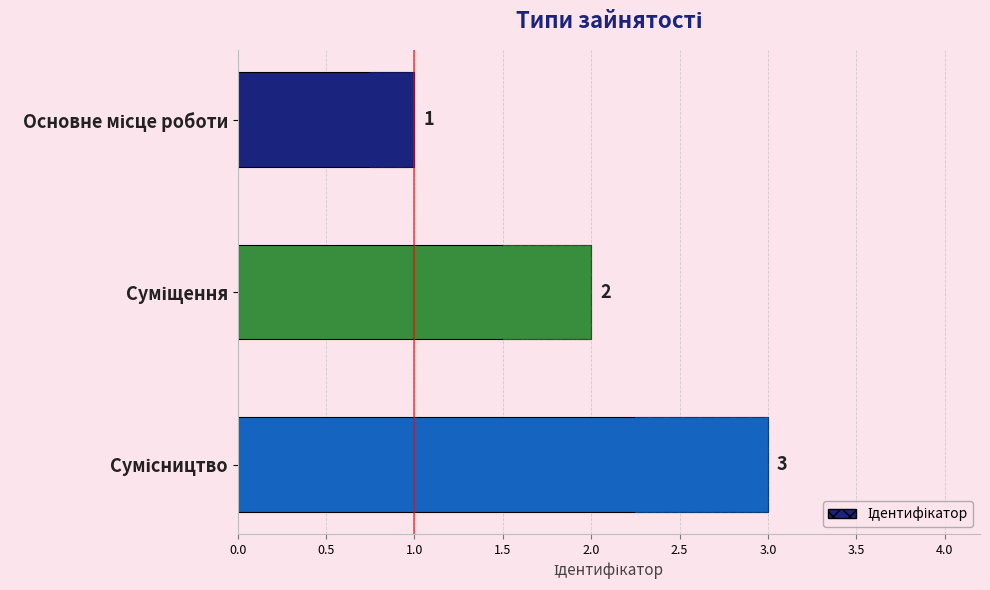

What is the difference between the maximum and second lowest values?

1